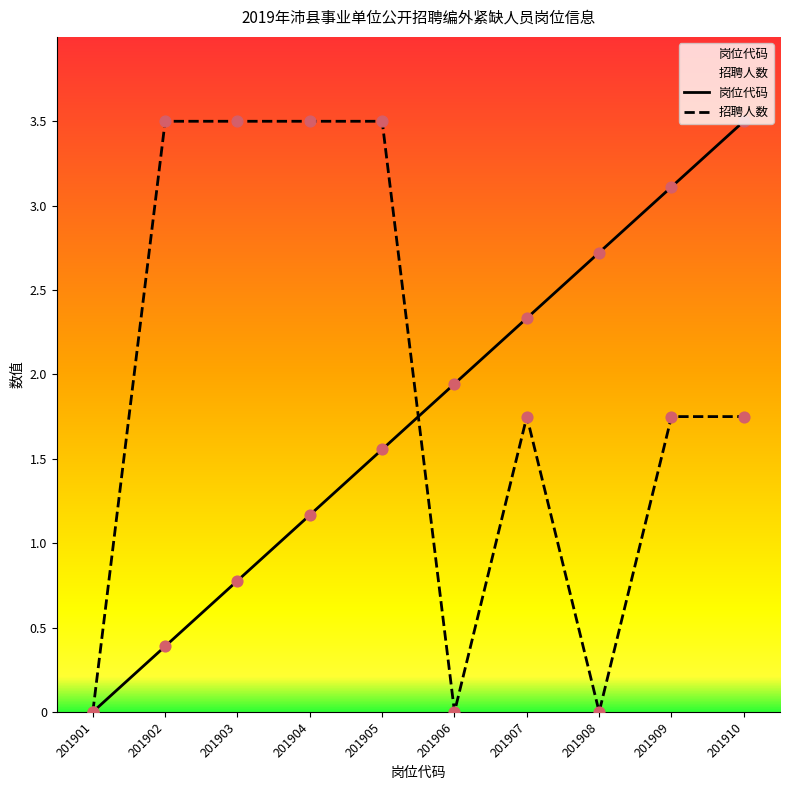

What are all the series names shown in the legend?

岗位代码, 招聘人数